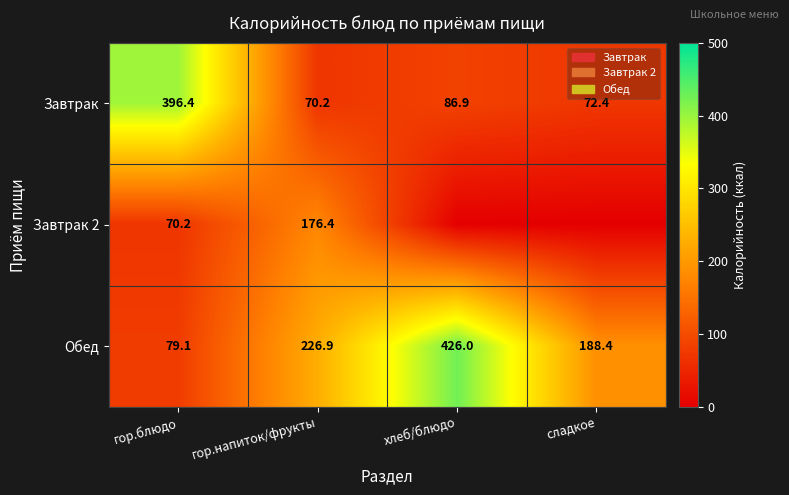

Which has a higher value, хлеб/блюдо or гор.напиток/фрукты?

хлеб/блюдо